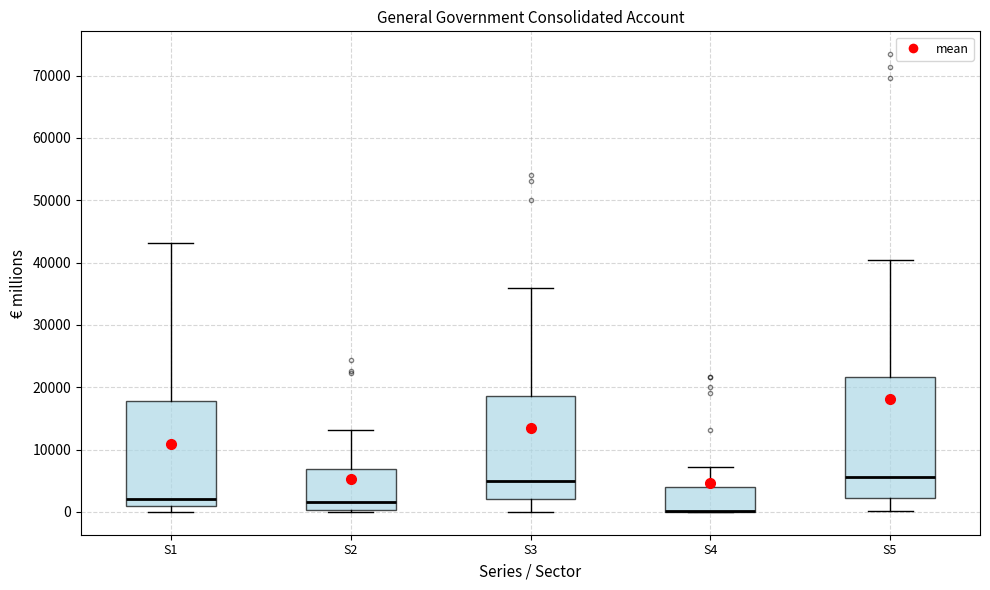

Reading left to right, transcribe this box plot: for each box, give where its median line is, the range the box spans, and where its two whiskers end, as read against the y-axis. The values are not printed on the chart, so give them approximately, as read against the axis.

S1: median 2000, box 1000 to 18000, whiskers 0 to 43000
S2: median 2000, box 0 to 7000, whiskers 0 to 13000
S3: median 5000, box 2000 to 19000, whiskers 0 to 36000
S4: median 0 (drawn on the box's lower edge), box 0 to 4000, whiskers 0 to 7000
S5: median 6000, box 2000 to 22000, whiskers 0 to 40000